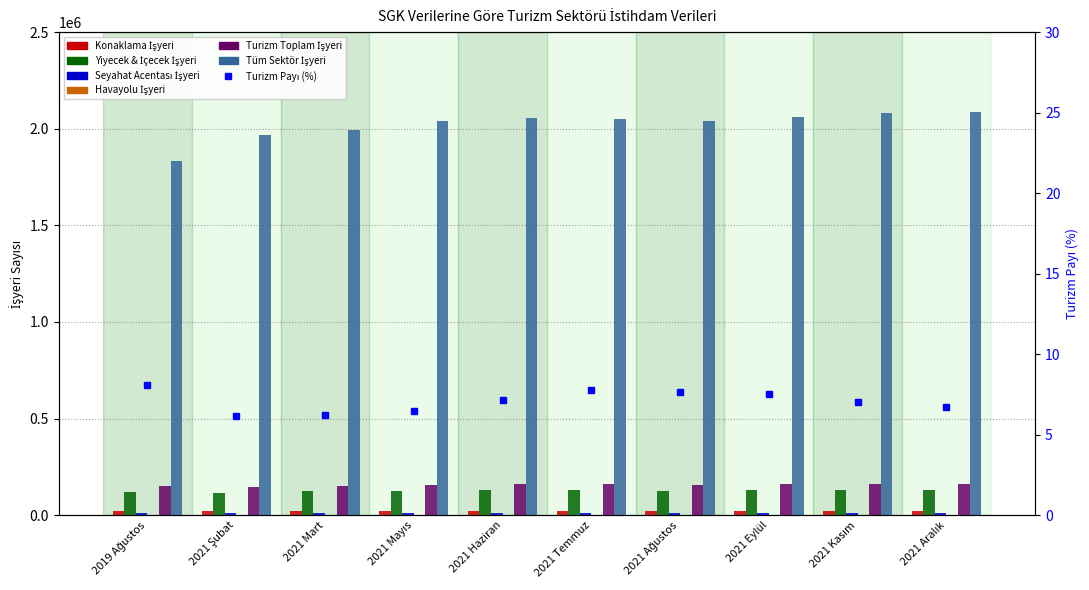

What is the greatest value displayed?

2087692